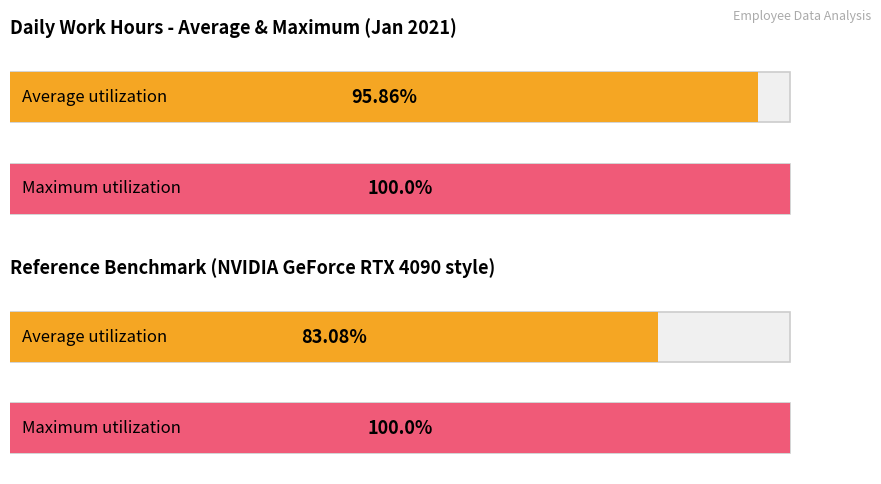

The value at 10 is 2.1. True or false?

False